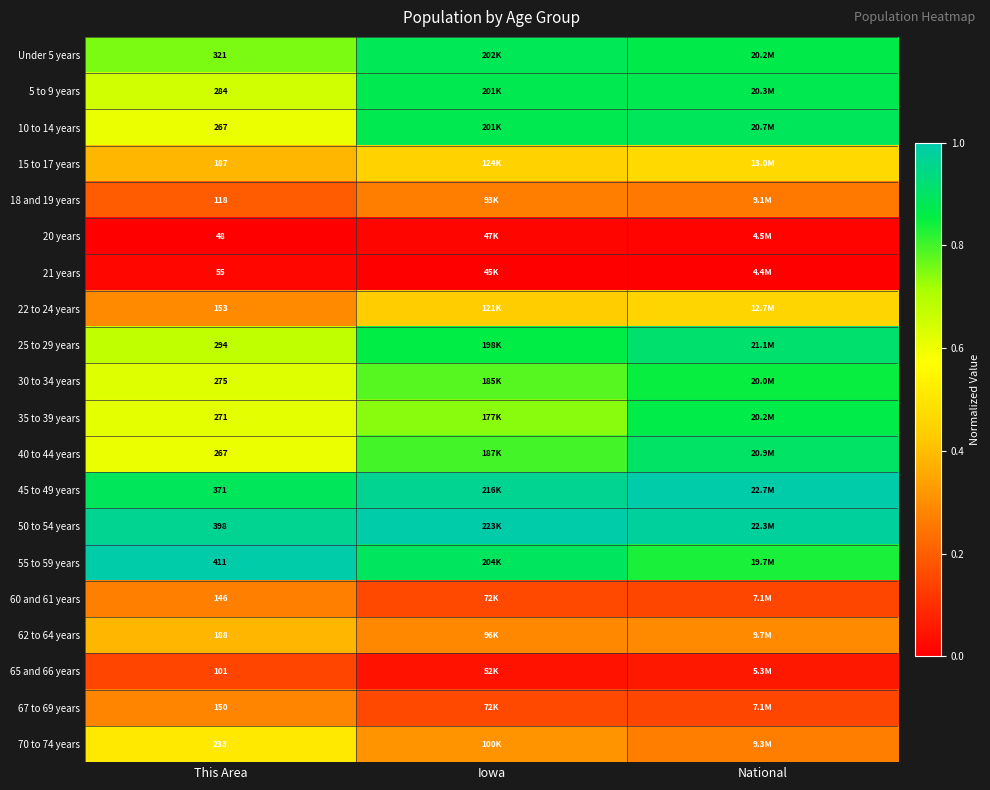

The value of 60 and 61 years at This Area is 0.4. True or false?

False